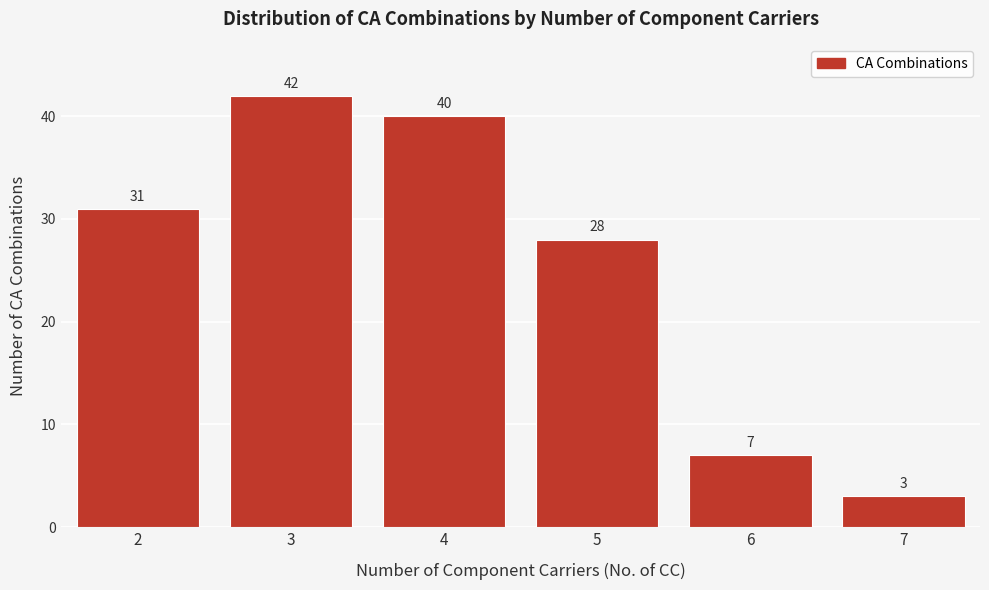

Reading left to right, transcribe all the data shown in this chart.

31	42	40	28	7	3